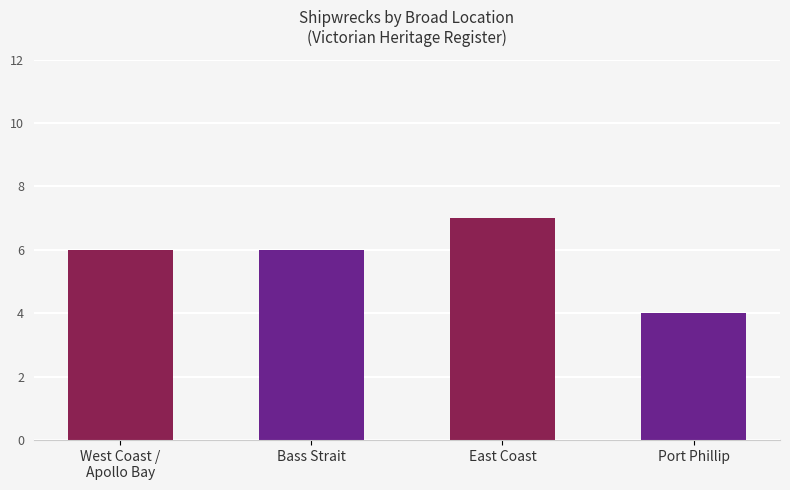

Reading right to left, extract all data points from this chart.

Port Phillip=4	East Coast=7	Bass Strait=6	West Coast /
Apollo Bay=6